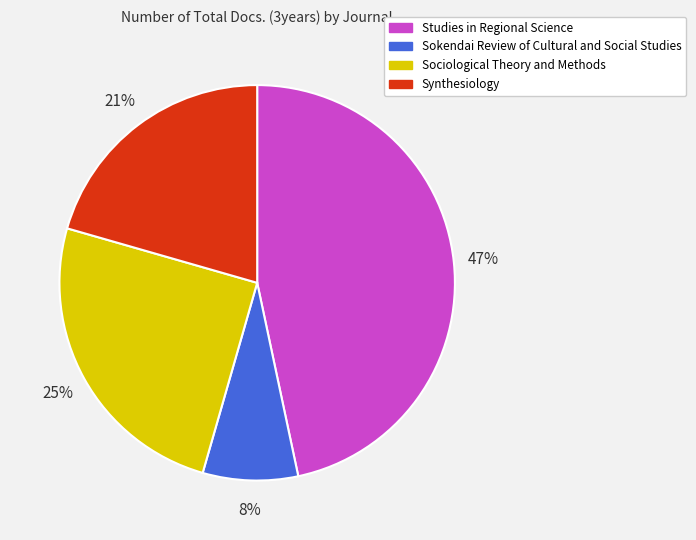

True or false: Synthesiology accounts for 21% of the total.

True